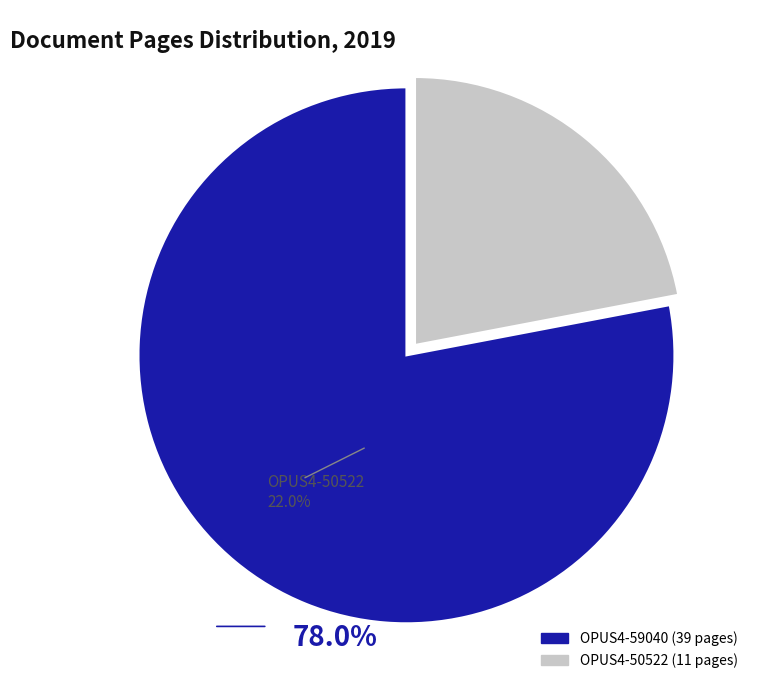

To the nearest percent, what is the average slice percentage?

50%